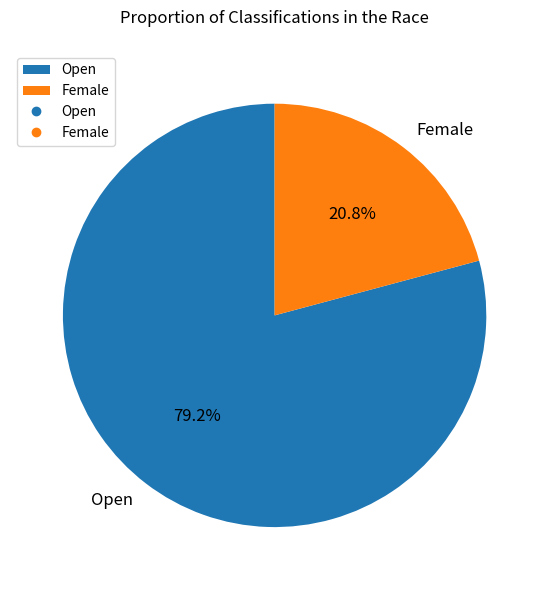

To the nearest percent, what is the difference between the largest and smallest slice percentages?

58%